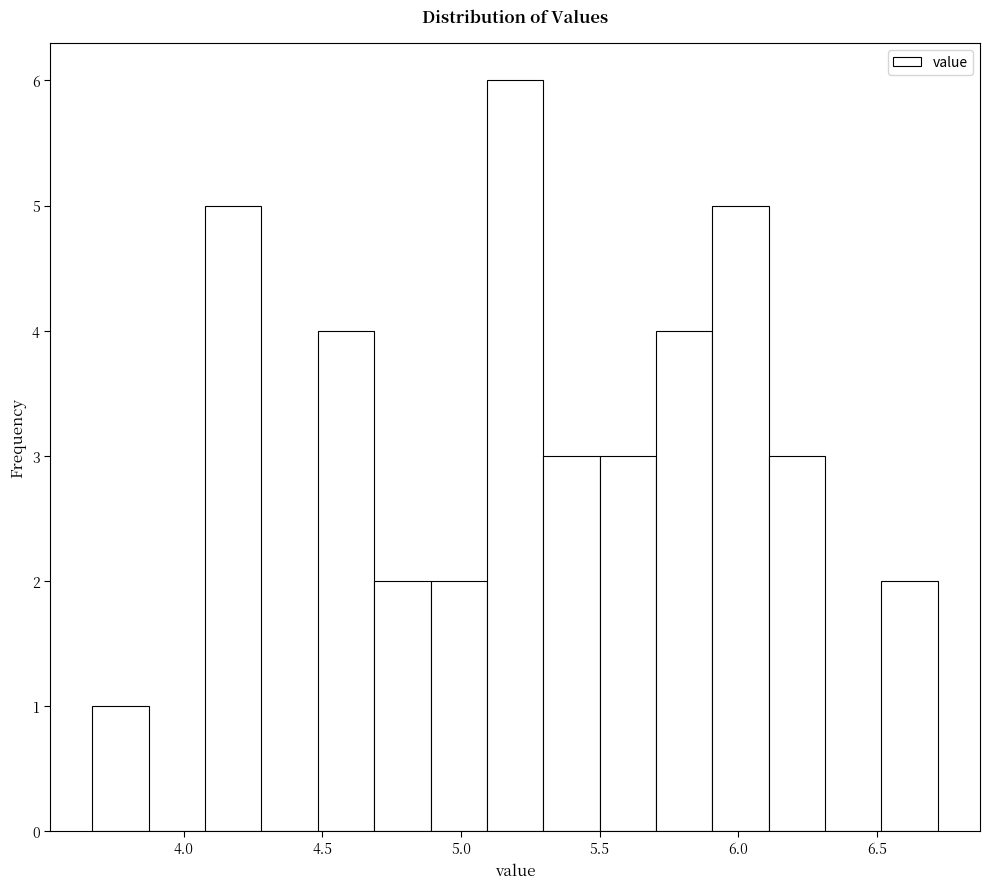

What is the height of the bar covering 5.10 to 5.30 on the x-axis? Neither the bar edges nor the heights are printed on the chart, so give them approximately, as read against the axes.

6